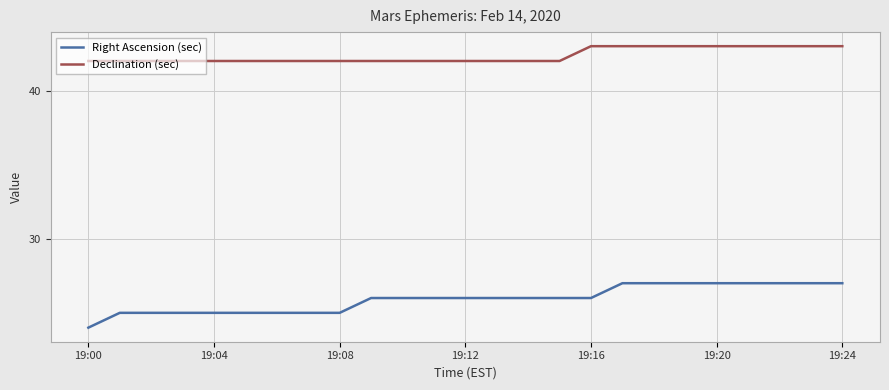

True or false: Declination (sec) and Right Ascension (sec) intersect in this chart.

False